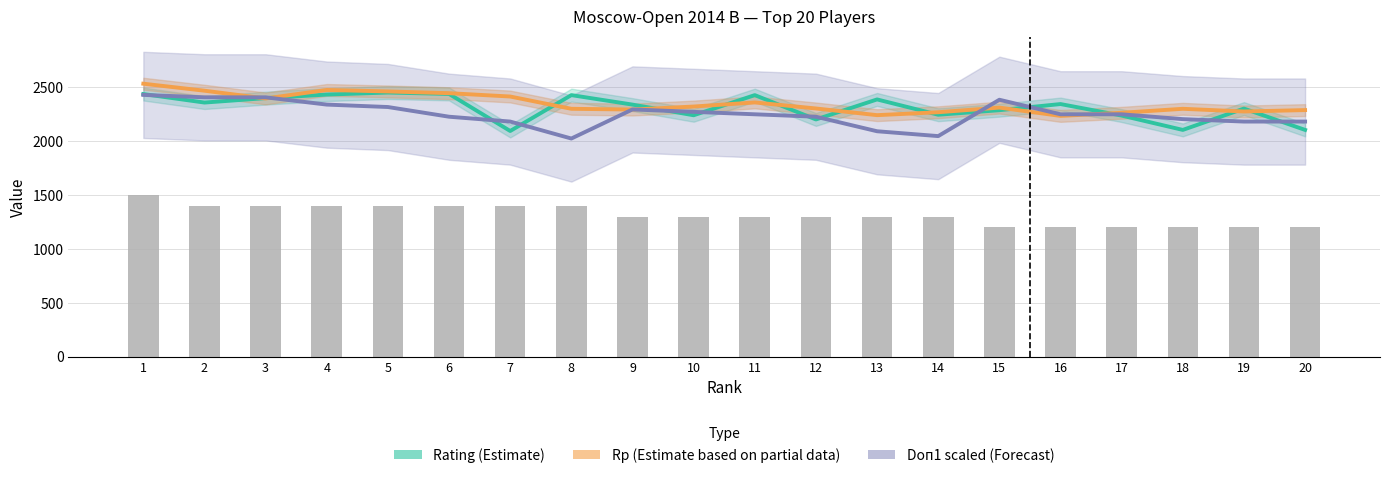

What is the value of the Rating (Estimate) bar at the 1st from the left?

2438.0